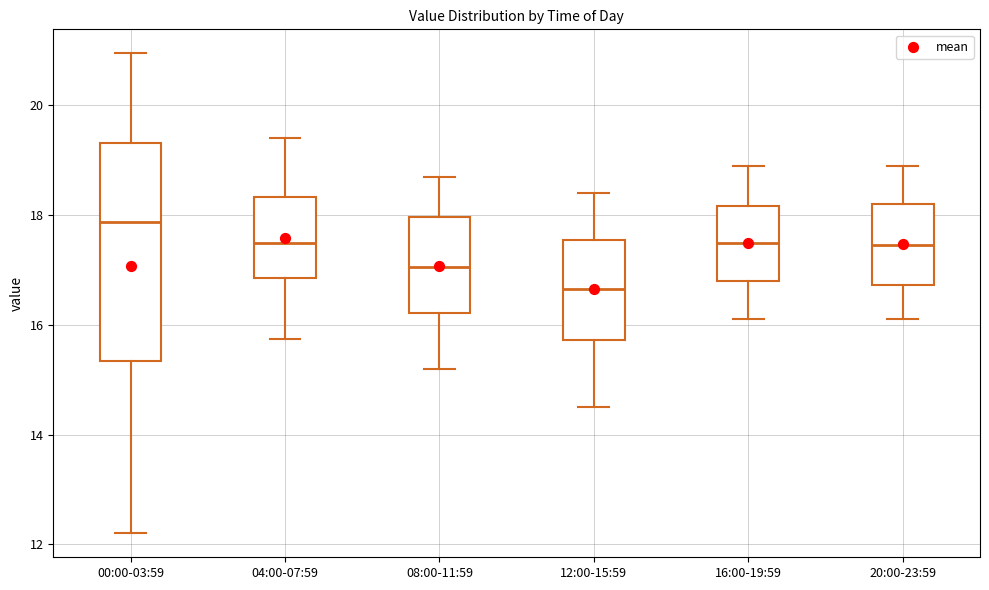

Which box is the tallest, from its lower edge to its upper edge?

00:00-03:59